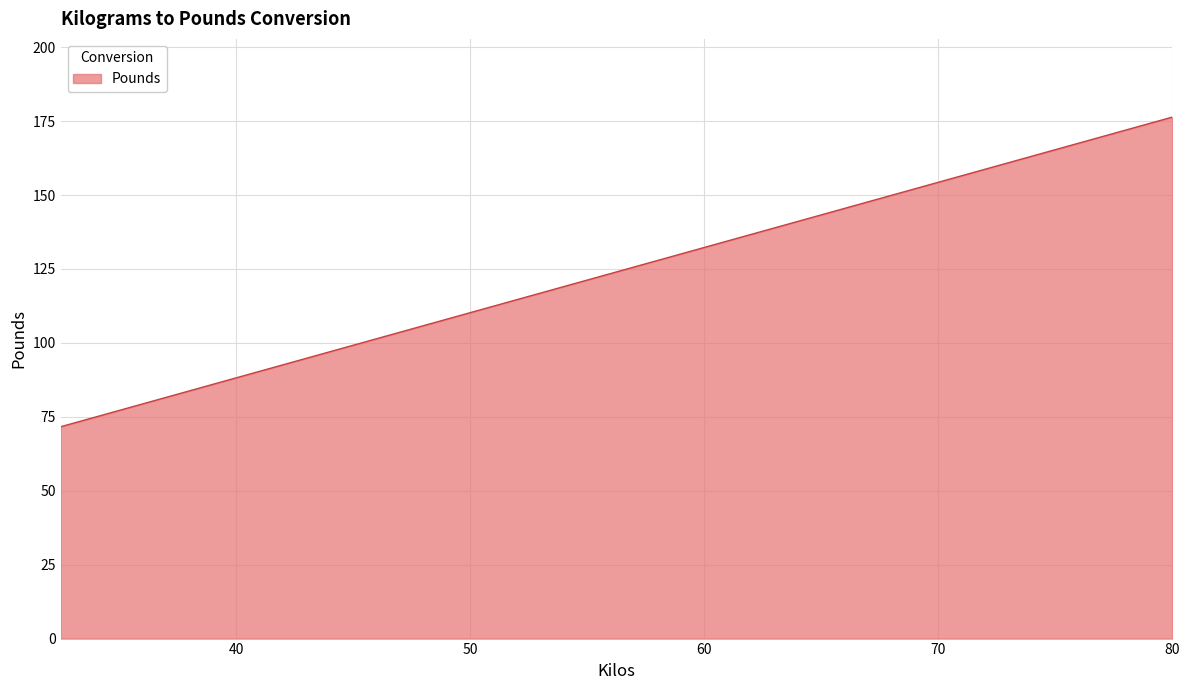

What is the difference between the maximum and minimum values?

104.7